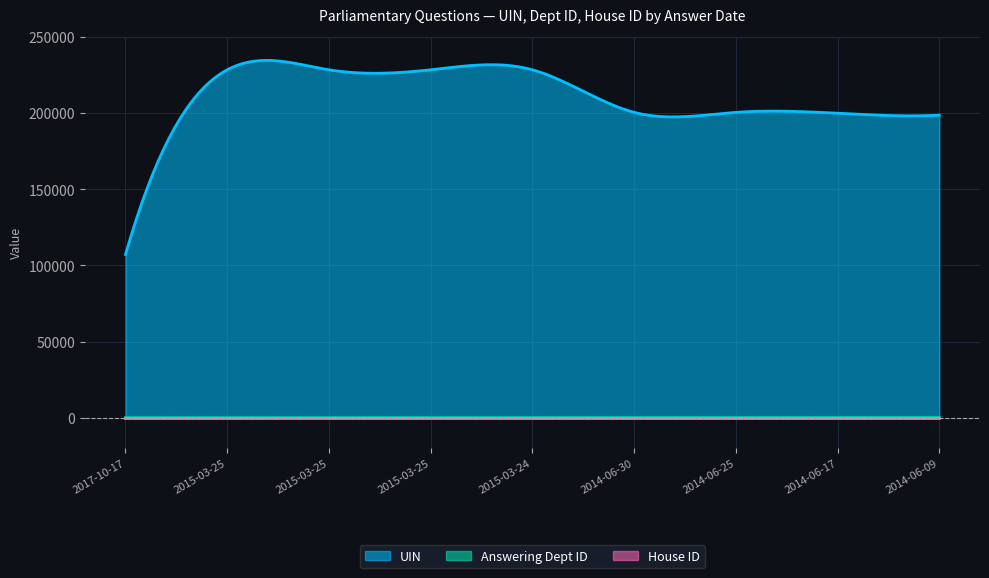

What is the sum of all Answering Dept ID values?

68